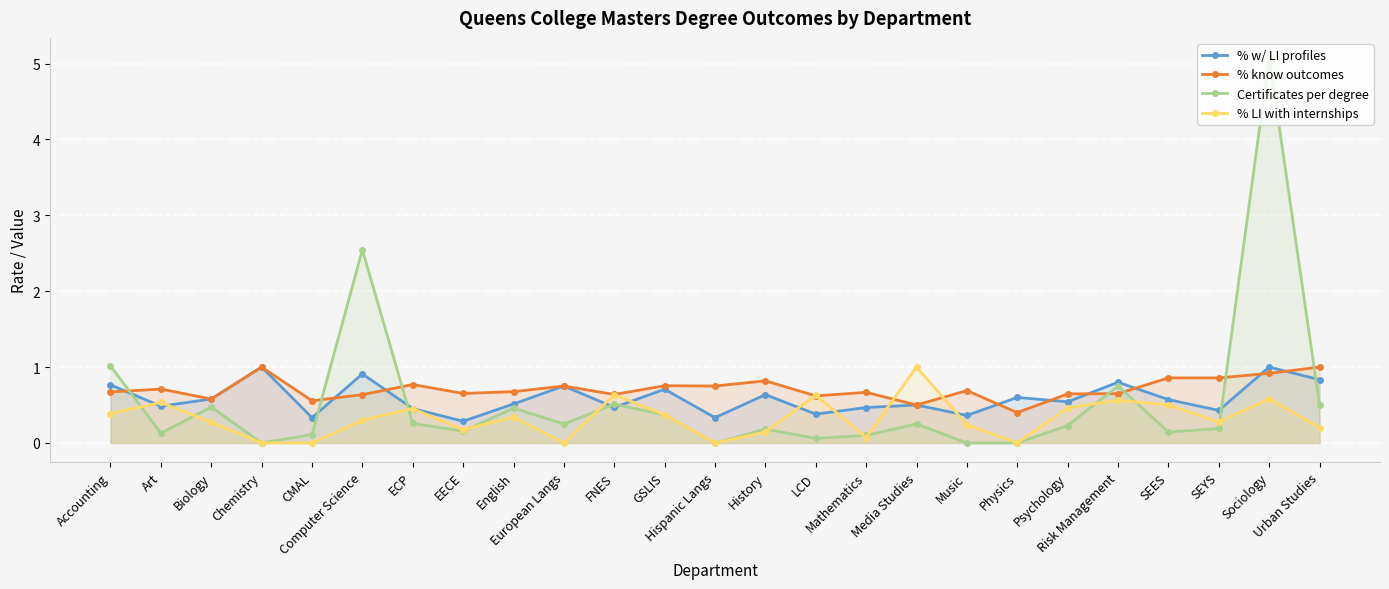

What is the greatest value displayed?

5.1